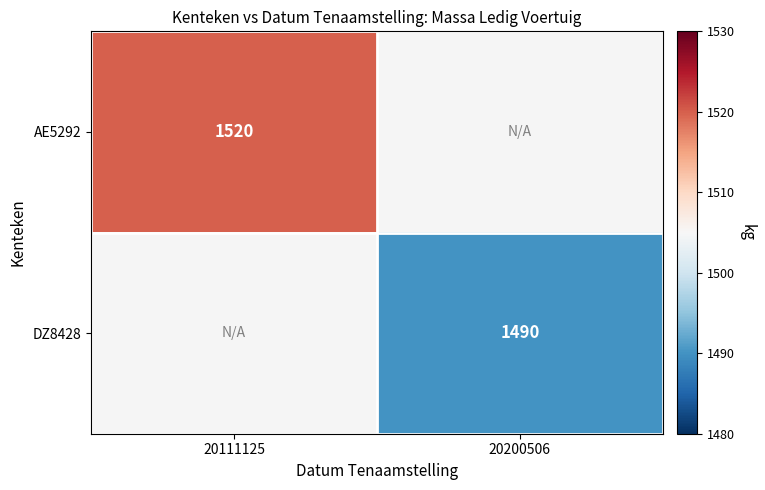

Is the value of AE5292 at 20111125 greater than the value of DZ8428 at 20200506?

Yes